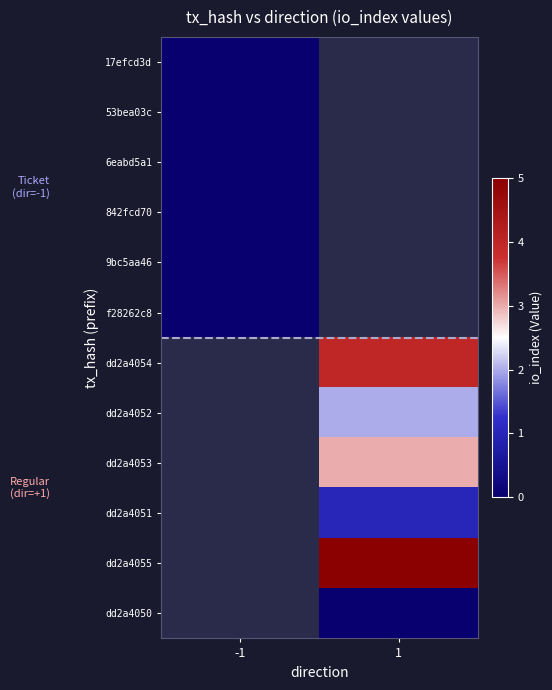

Count the number of categories in the chart.

2